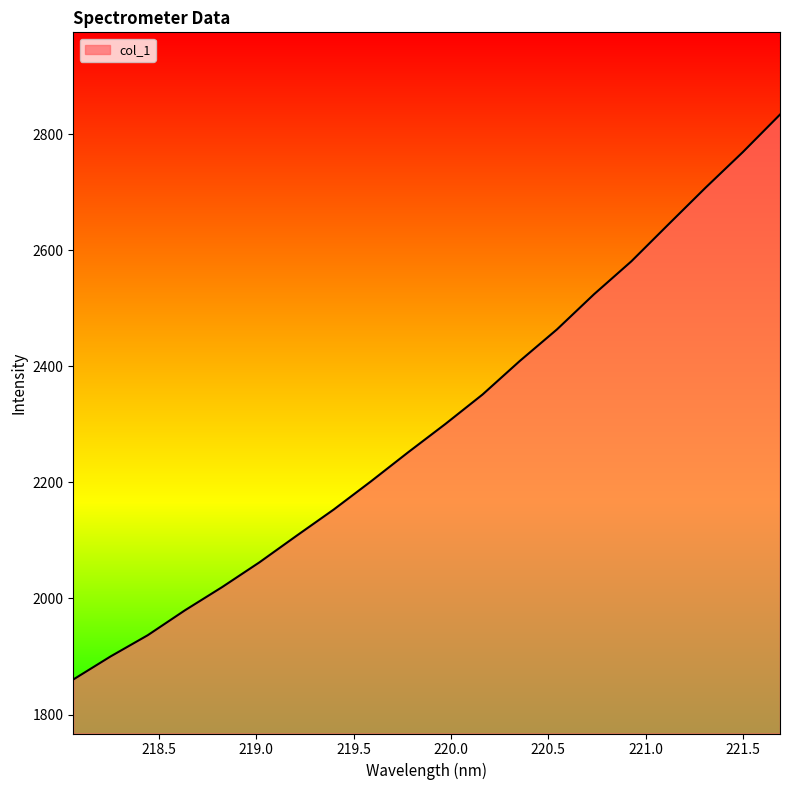

How many values are below 2300?

10